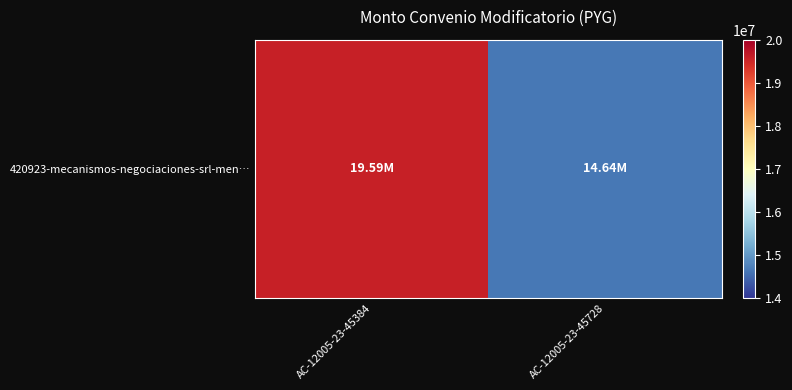

What is the minimum value shown in the chart?

14642567